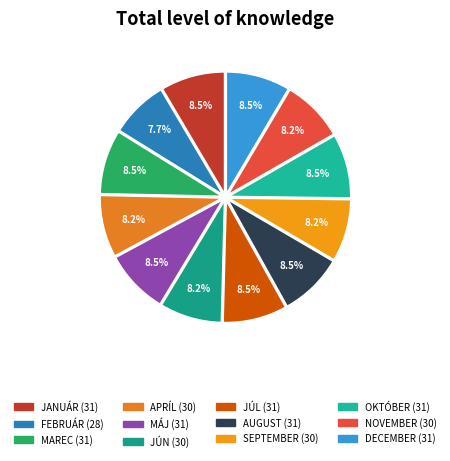

To the nearest percent, what is the difference between the largest and smallest slice percentages?

1%